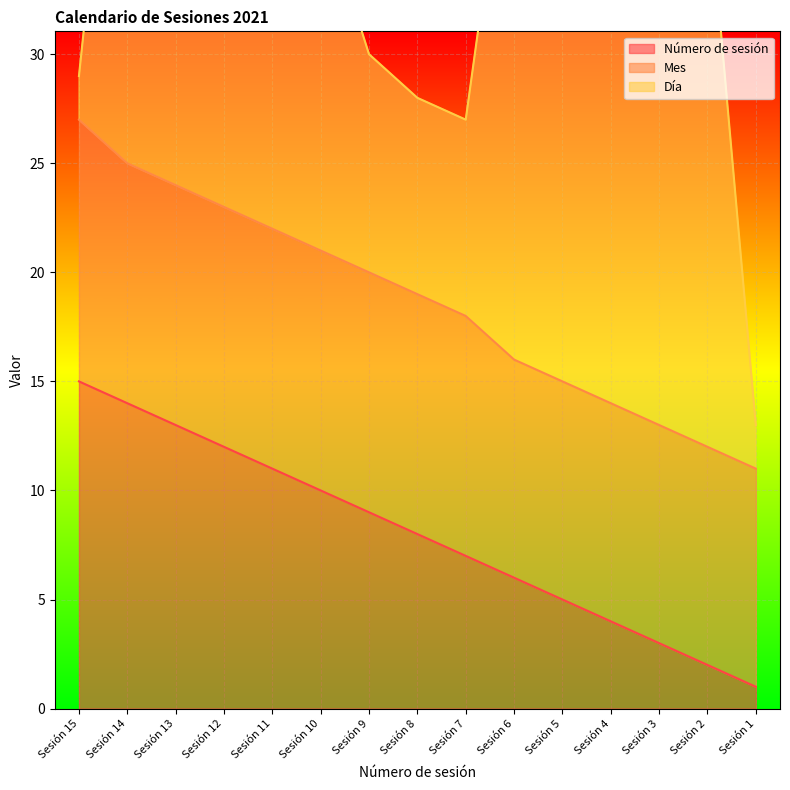

How many series are shown in this chart?

3